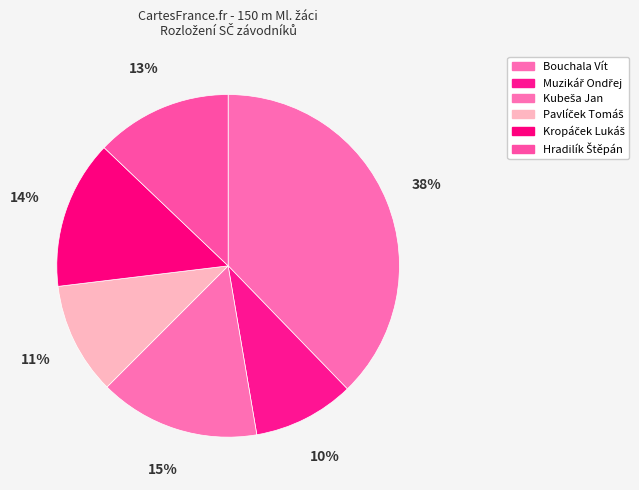

What percentage is the Bouchala Vít slice, to the nearest percent?

38%